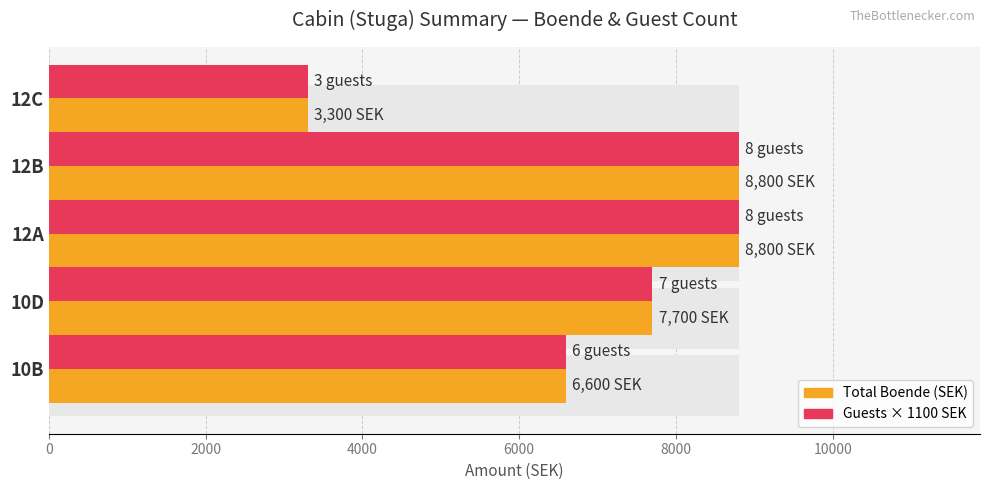

Is the value of Guests × 1100 at 12C greater than the value of Total Boende (SEK) at 12A?

No